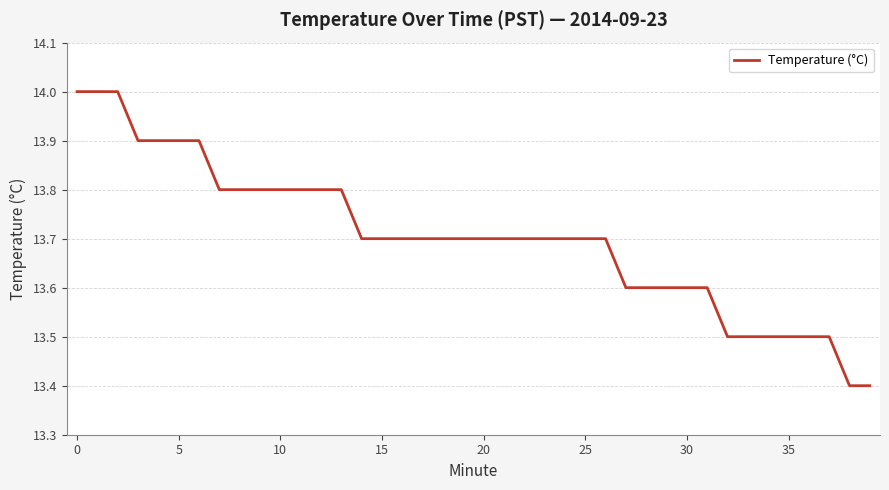

What is the maximum value shown in the chart?

14.0